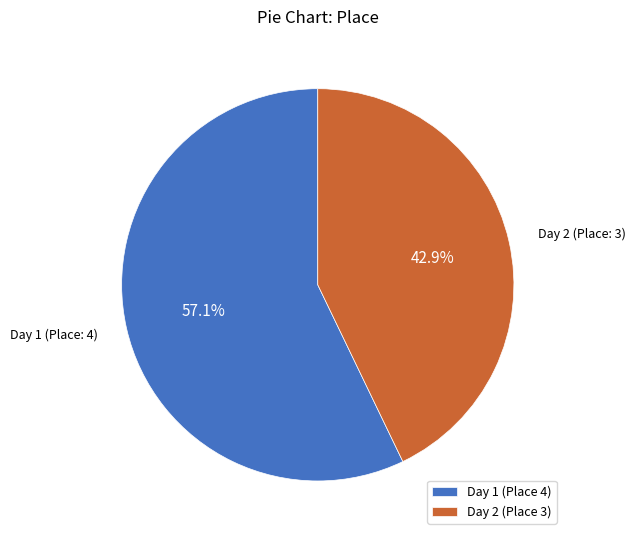

Rank the categories by value from highest to lowest.

Day 1 (Place 4), Day 2 (Place 3)